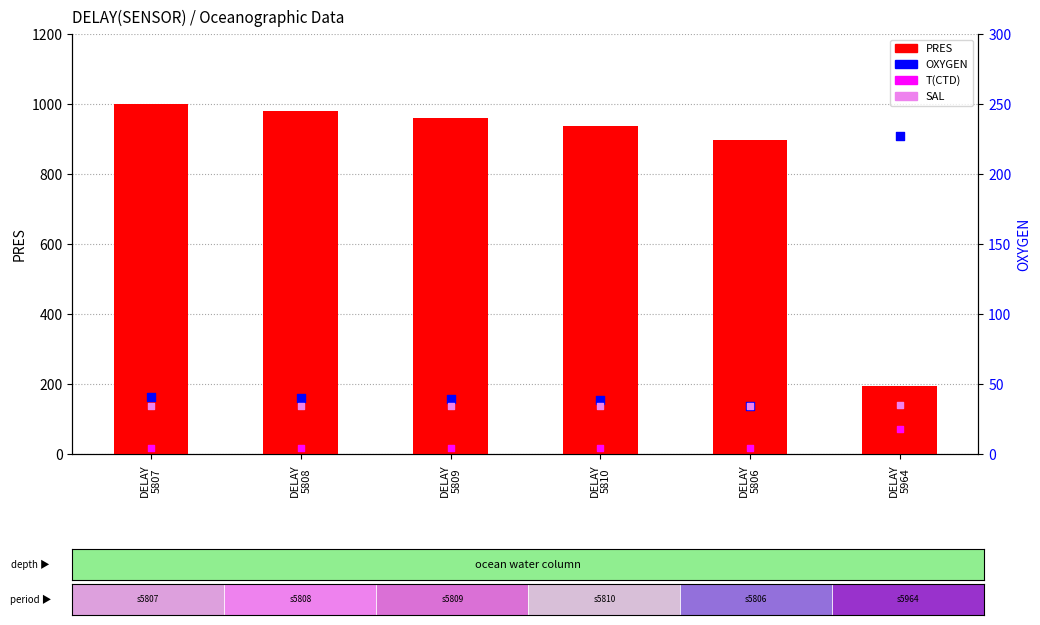

At how many categories does at least one series exceed 236?

5